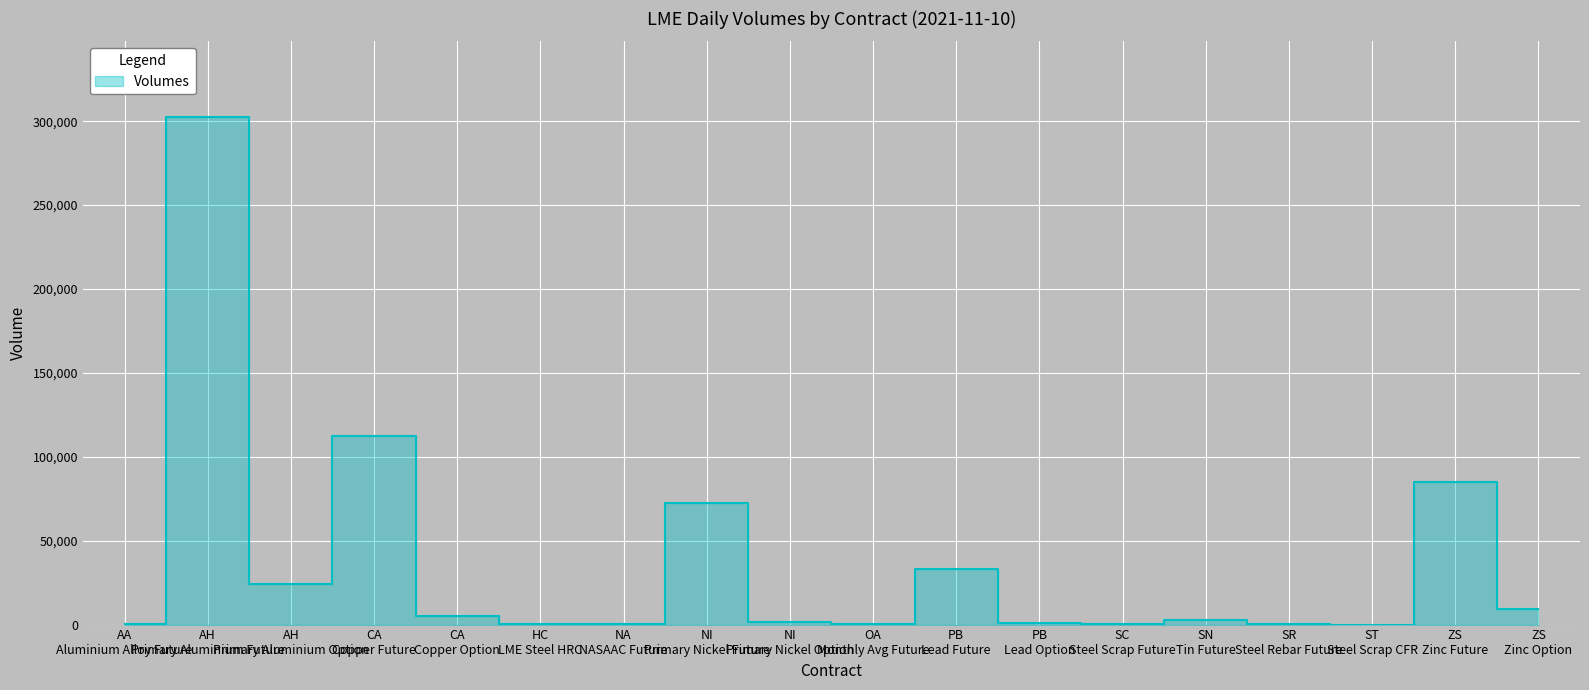

The chart shows a value of 703 at NI
Primary Nickel Option. True or false?

False